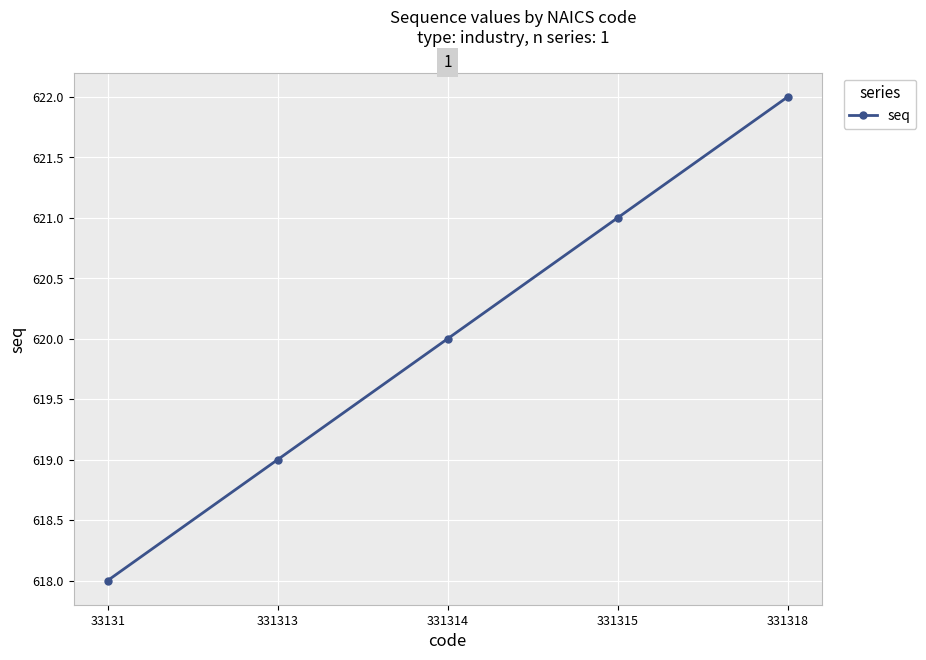

How many distinct data groups are displayed?

1